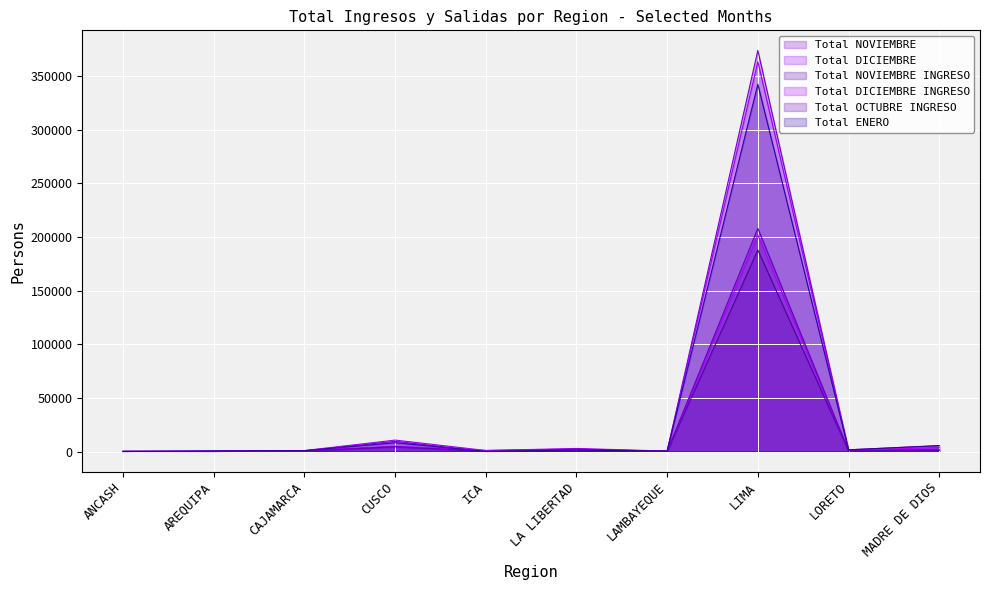

Reading left to right, list all the values displayed in this chart.

Total NOVIEMBRE: ANCASH=207	AREQUIPA=100	CAJAMARCA=727	CUSCO=9486	ICA=53	LA LIBERTAD=243	LAMBAYEQUE=312	LIMA=373703	LORETO=1379	MADRE DE DIOS=2276
Total DICIEMBRE: ANCASH=9	AREQUIPA=498	CAJAMARCA=911	CUSCO=10648	ICA=966	LA LIBERTAD=2849	LAMBAYEQUE=427	LIMA=363169	LORETO=1649	MADRE DE DIOS=5358
Total NOVIEMBRE INGRESO: ANCASH=192	AREQUIPA=50	CAJAMARCA=407	CUSCO=4687	ICA=20	LA LIBERTAD=194	LAMBAYEQUE=172	LIMA=187679	LORETO=703	MADRE DE DIOS=1156
Total DICIEMBRE INGRESO: ANCASH=6	AREQUIPA=22	CAJAMARCA=502	CUSCO=4966	ICA=966	LA LIBERTAD=2305	LAMBAYEQUE=281	LIMA=201683	LORETO=975	MADRE DE DIOS=3838
Total OCTUBRE INGRESO: ANCASH=145	AREQUIPA=5	CAJAMARCA=350	CUSCO=4422	ICA=73	LA LIBERTAD=2190	LAMBAYEQUE=128	LIMA=207905	LORETO=681	MADRE DE DIOS=1190
Total ENERO: ANCASH=8	AREQUIPA=642	CAJAMARCA=798	CUSCO=8169	ICA=45	LA LIBERTAD=1249	LAMBAYEQUE=456	LIMA=342148	LORETO=1544	MADRE DE DIOS=5572